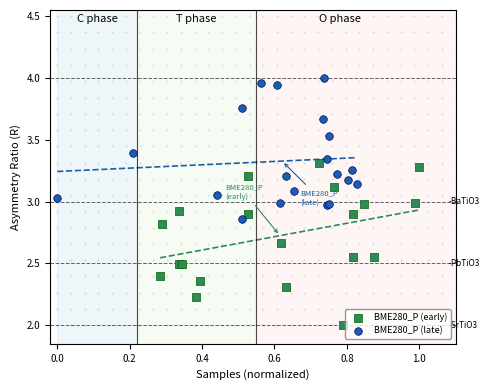

Which series contains the highest Y value?

BME280_P (late)